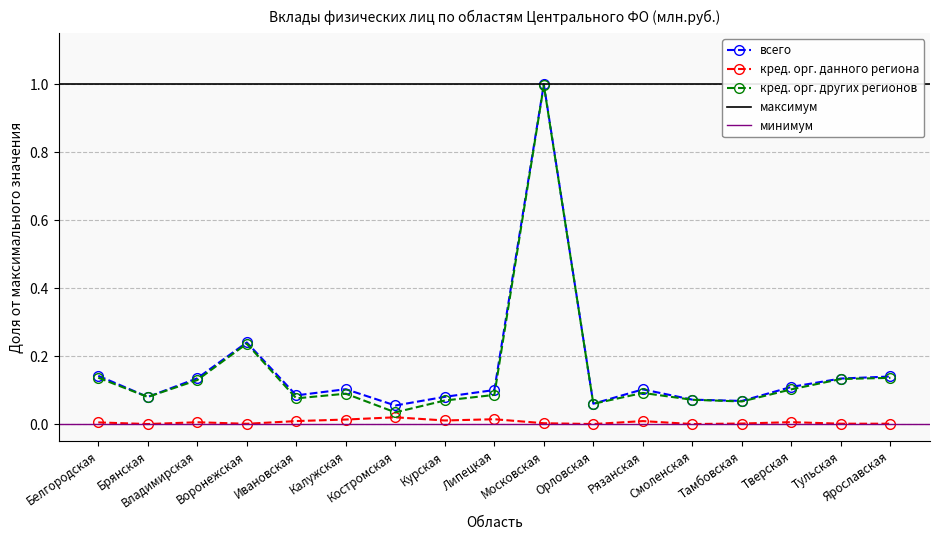

Which category has the lowest value in the кред. орг. других регионов series?

Костромская